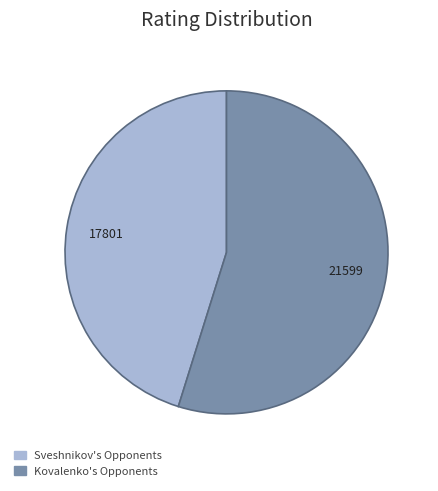

Is there any slice that represents more than half of the pie?

Yes